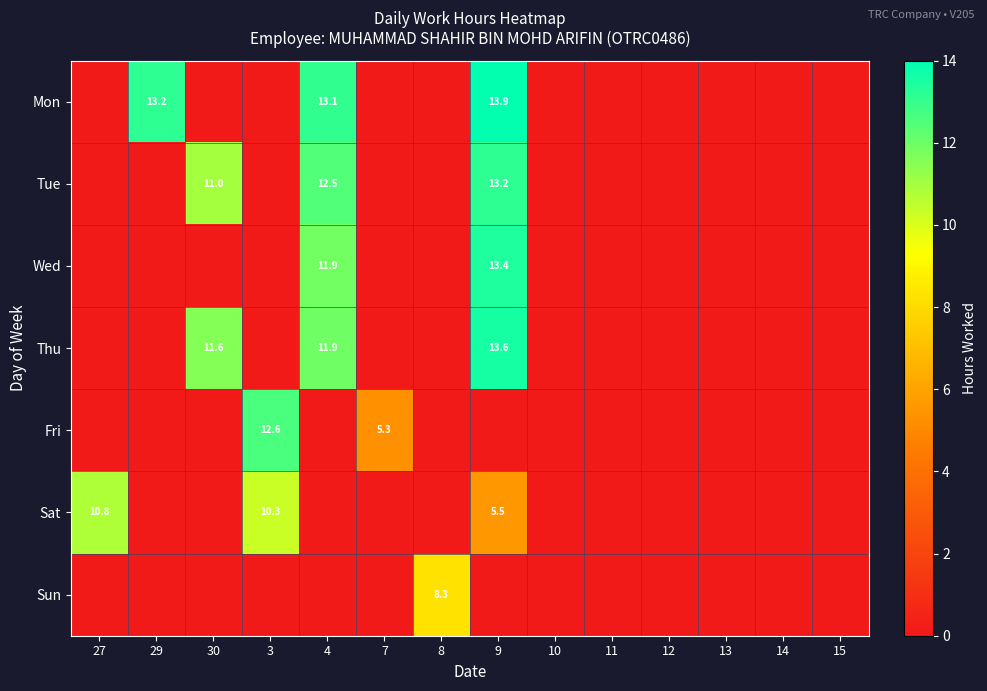

How many values in Sat are above zero?

3